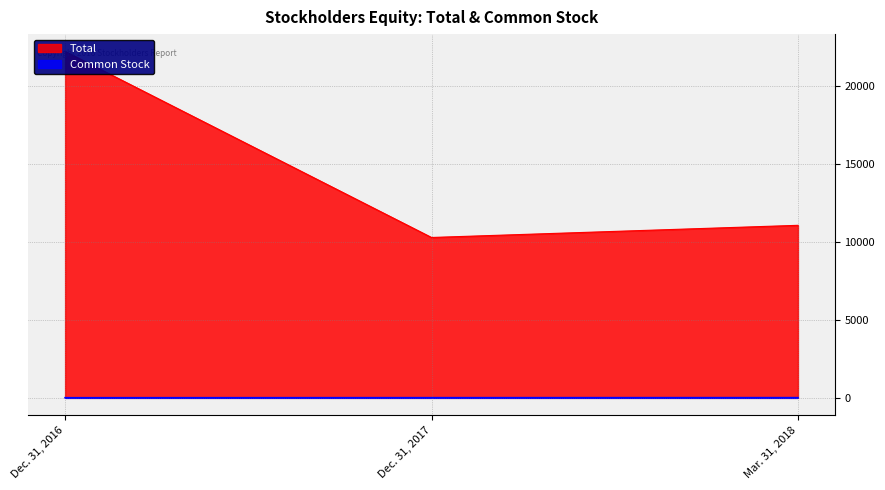

How many lines are shown in the chart?

2